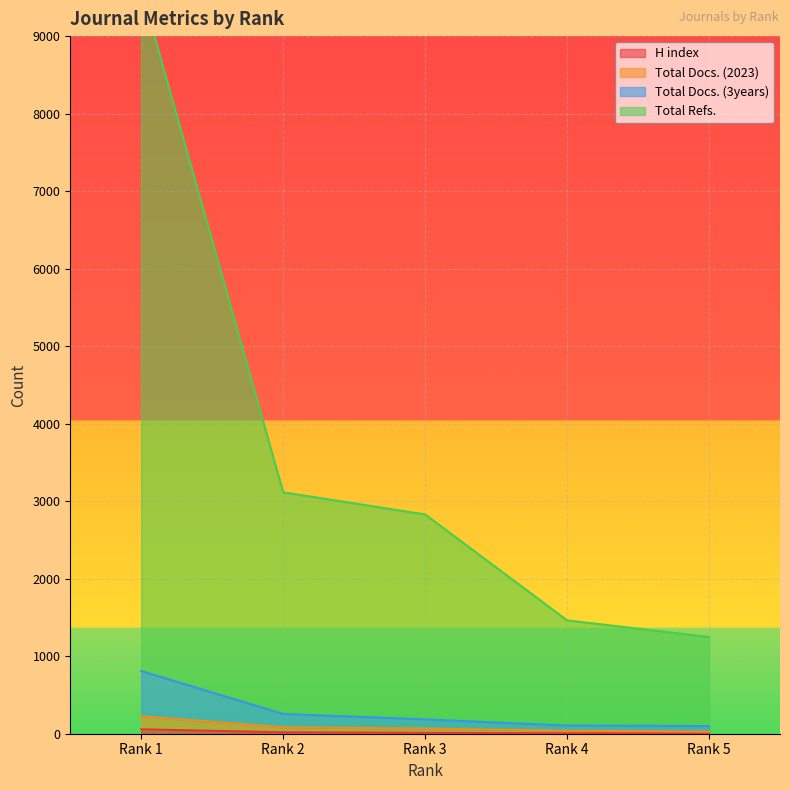

True or false: Total Docs. (3years) has a value of 111 at Rank 3.

False